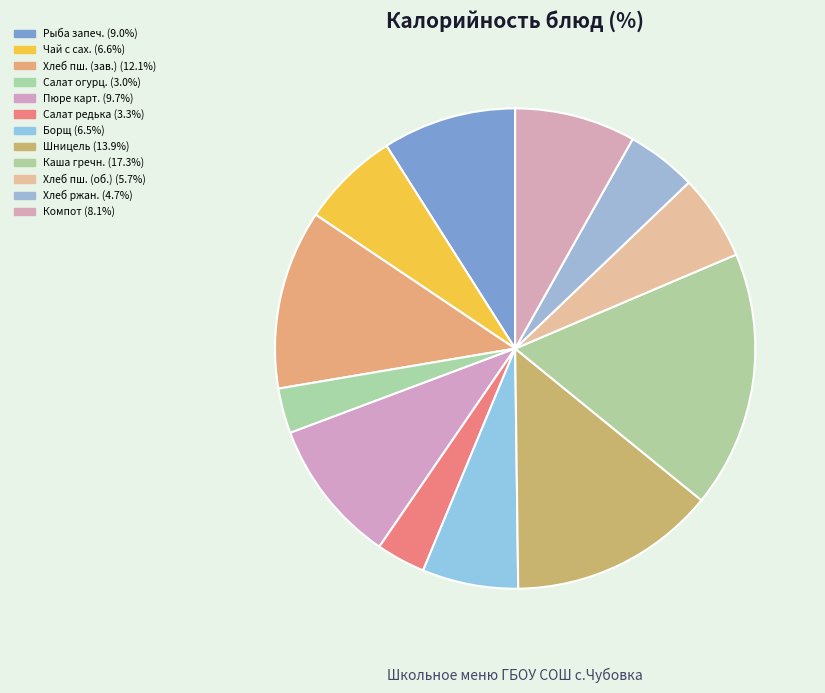

How many segments does this pie chart have?

12